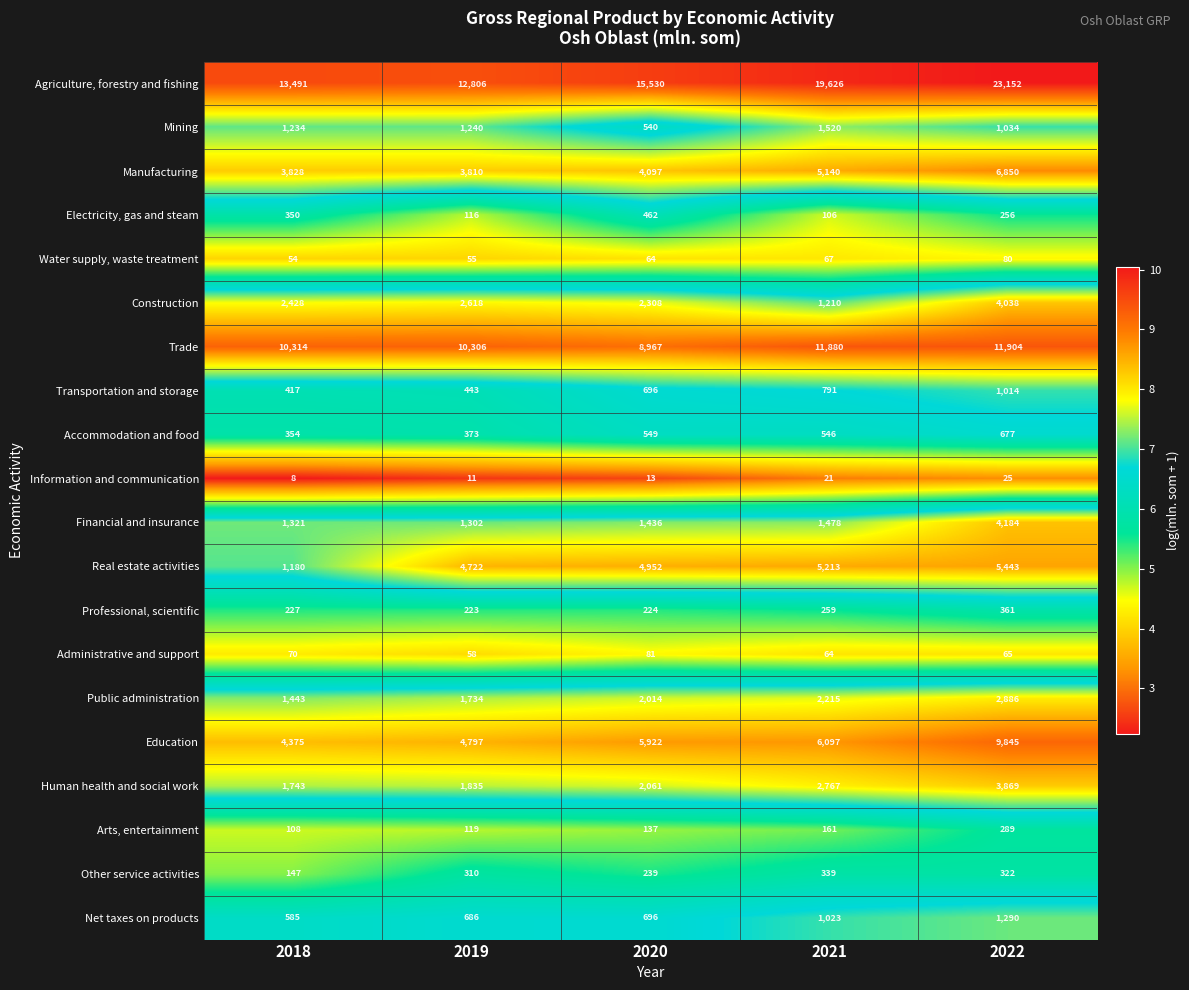

What is the sum of all Manufacturing values?

23725